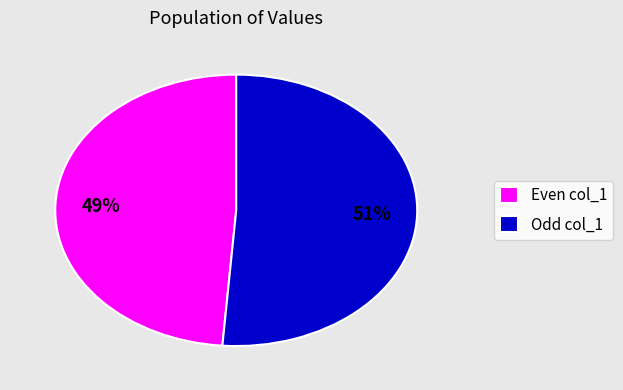

Between Odd col_1 and Even col_1, which is larger?

Odd col_1